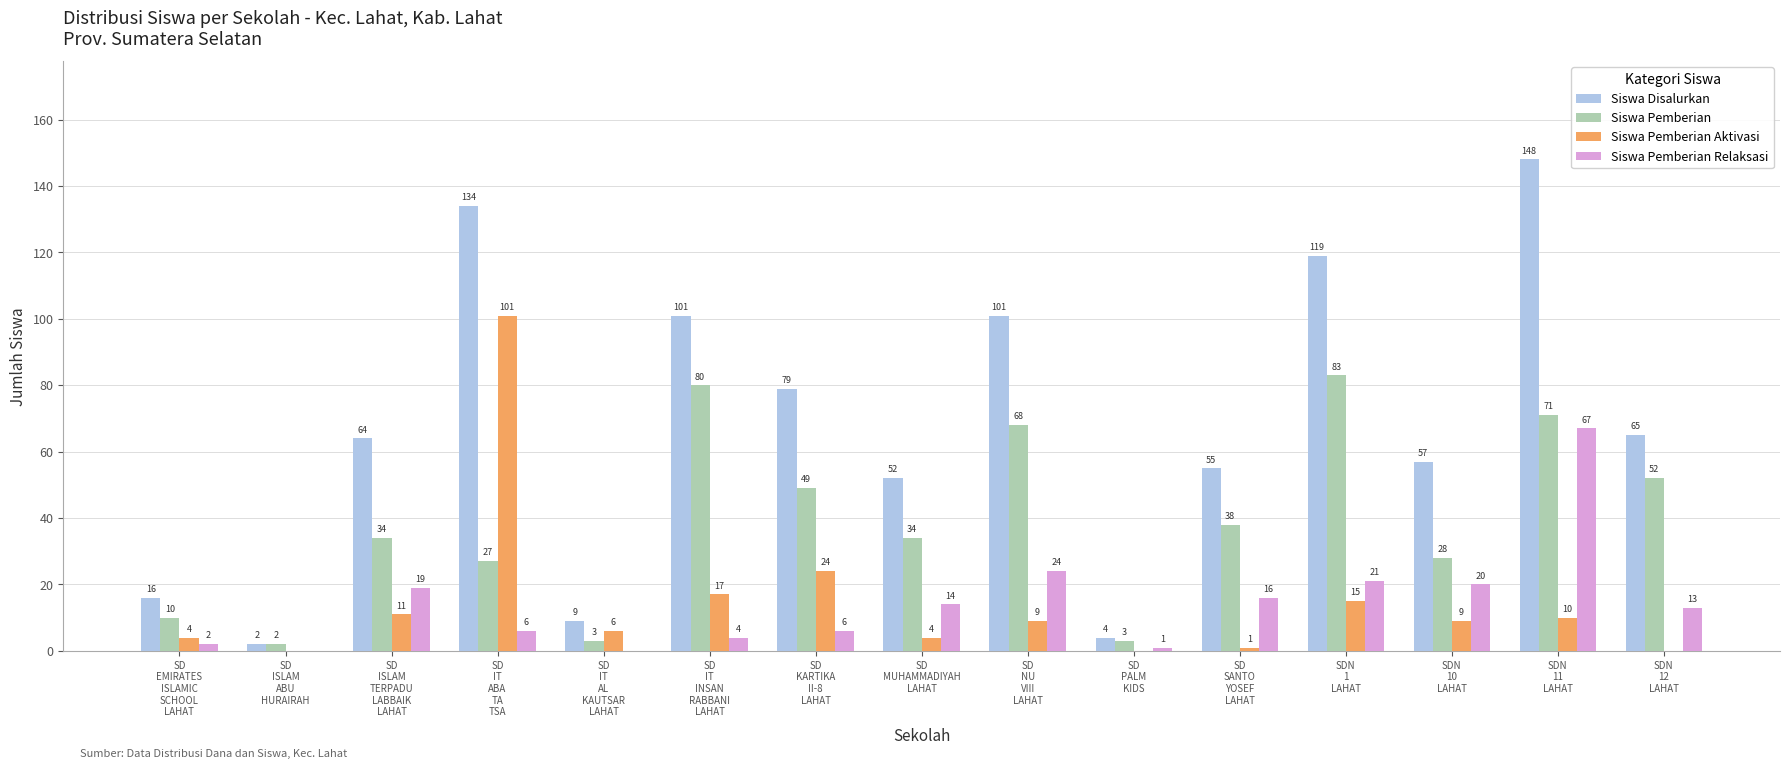

How many positive values does the Siswa Pemberian Aktivasi series have?

12